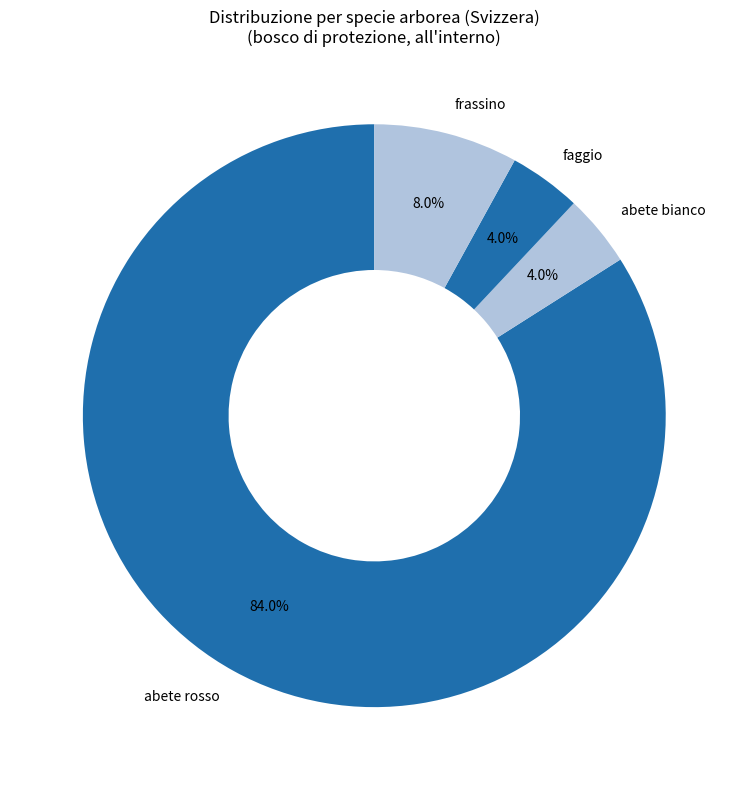

Count the number of slices in the pie.

4